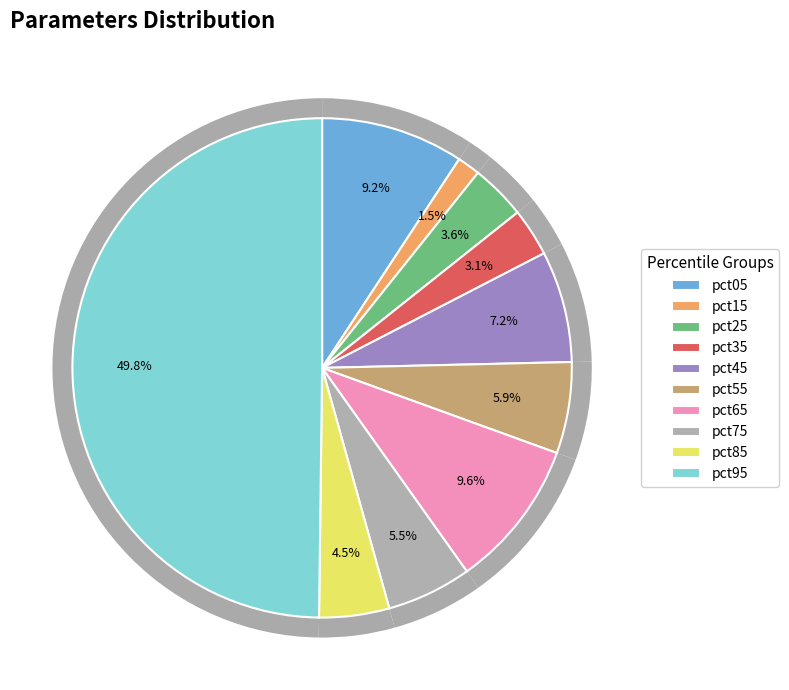

How many slices are in this pie chart?

10